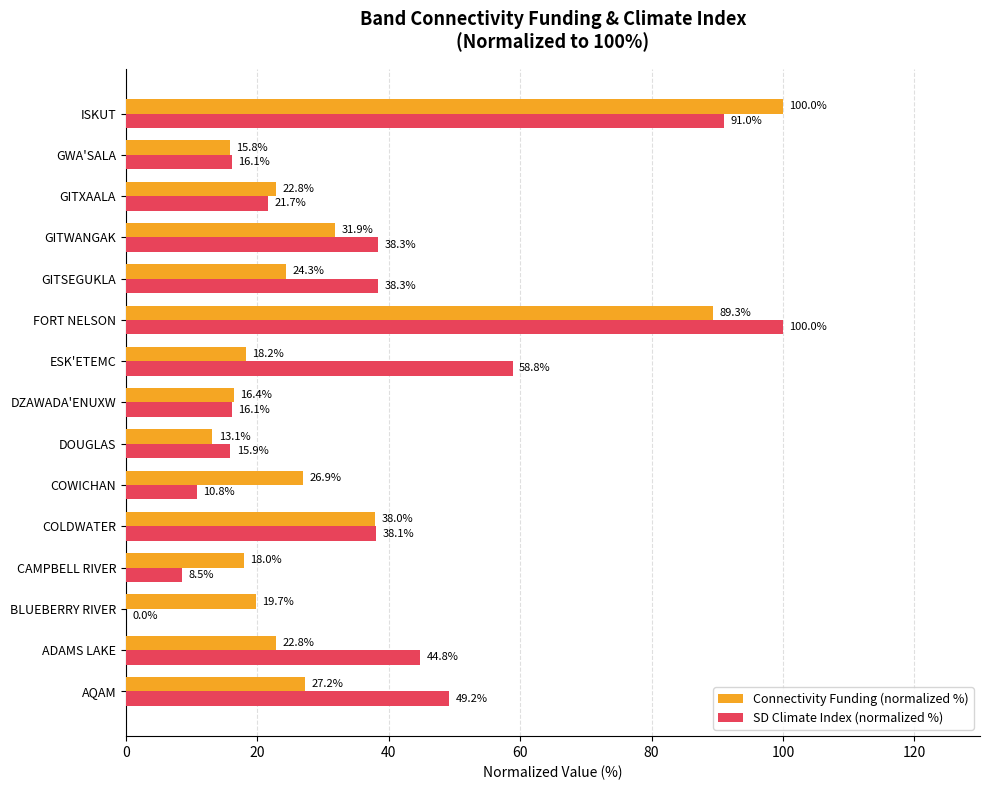

Is it true that Connectivity Funding (normalized %) equals 24.3 at GITSEGUKLA?

True